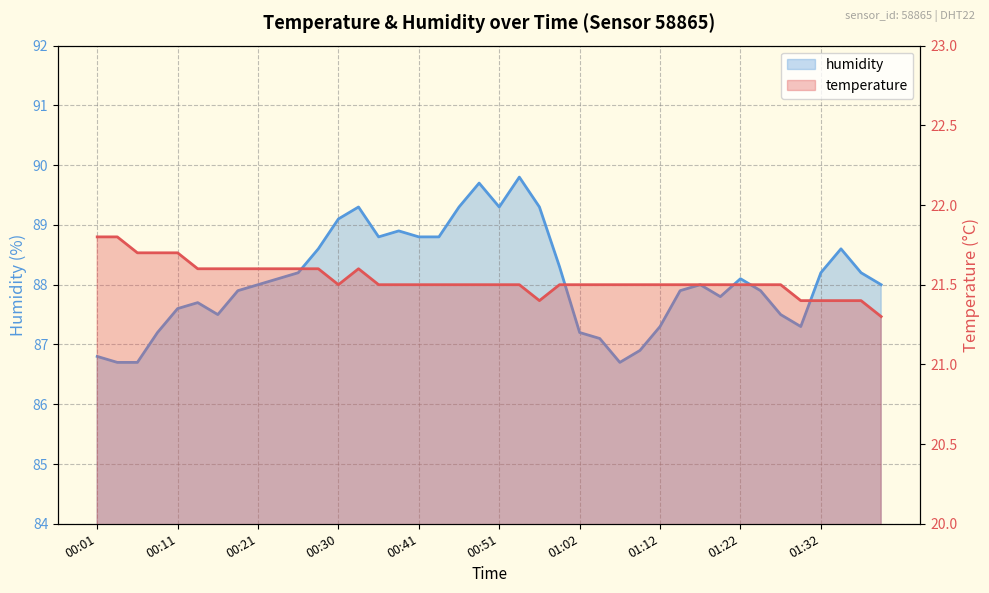

Reading right to left, list all the values displayed in this chart.

temperature: 21.3	21.4	21.4	21.4	21.4	21.5	21.5	21.5	21.5	21.5	21.5	21.5	21.5	21.5	21.5	21.5	21.5	21.4	21.5	21.5	21.5	21.5	21.5	21.5	21.5	21.5	21.6	21.5	21.6	21.6	21.6	21.6	21.6	21.6	21.6	21.7	21.7	21.7	21.8	21.8
humidity: 88.0	88.2	88.6	88.2	87.3	87.5	87.9	88.1	87.8	88.0	87.9	87.3	86.9	86.7	87.1	87.2	88.3	89.3	89.8	89.3	89.7	89.3	88.8	88.8	88.9	88.8	89.3	89.1	88.6	88.2	88.1	88.0	87.9	87.5	87.7	87.6	87.2	86.7	86.7	86.8